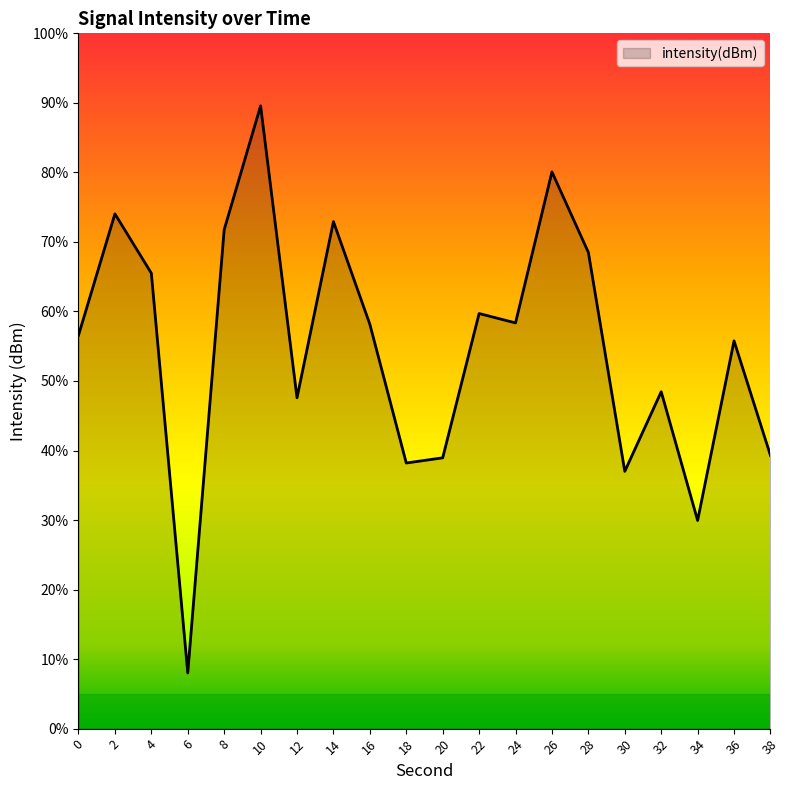

How many points are higher than both their immediate neighbors (excluding endpoints)?

7